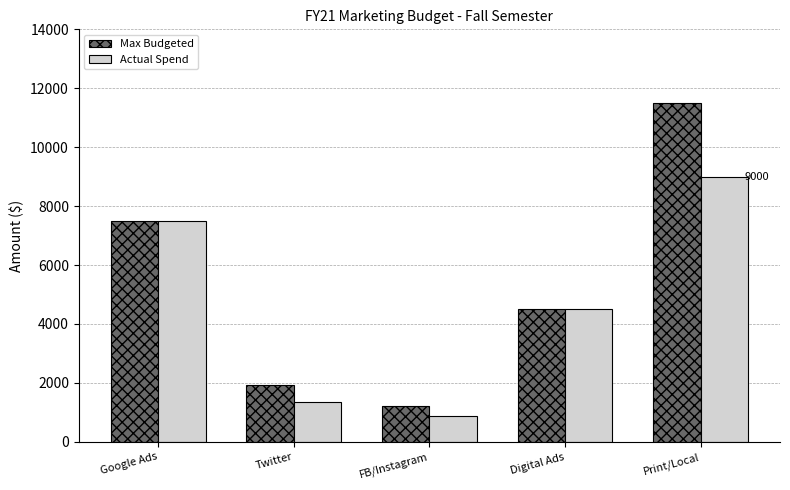

What position from the left is Google Ads?

1